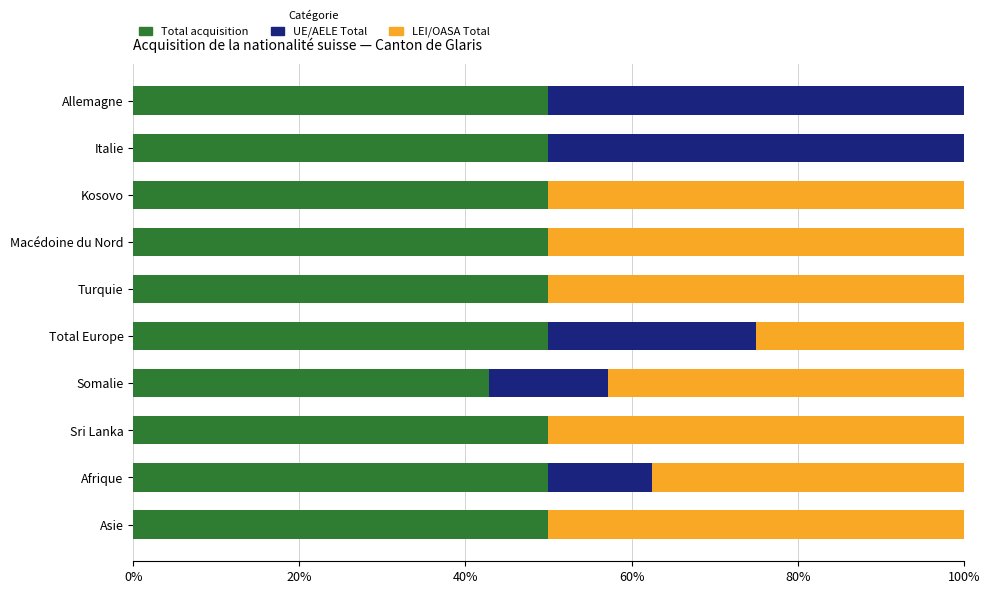

The Total acquisition series shows 86.1 at Italie. True or false?

False